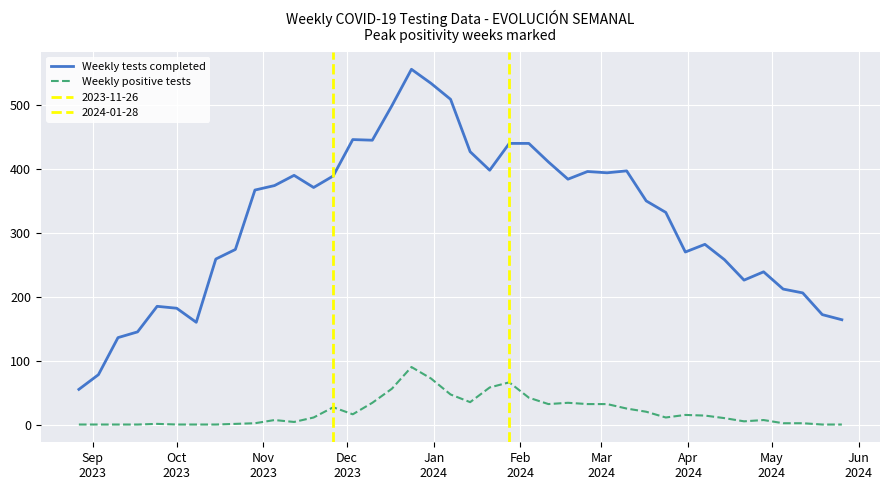

True or false: Weekly tests completed and Weekly positive tests cross at least once.

False